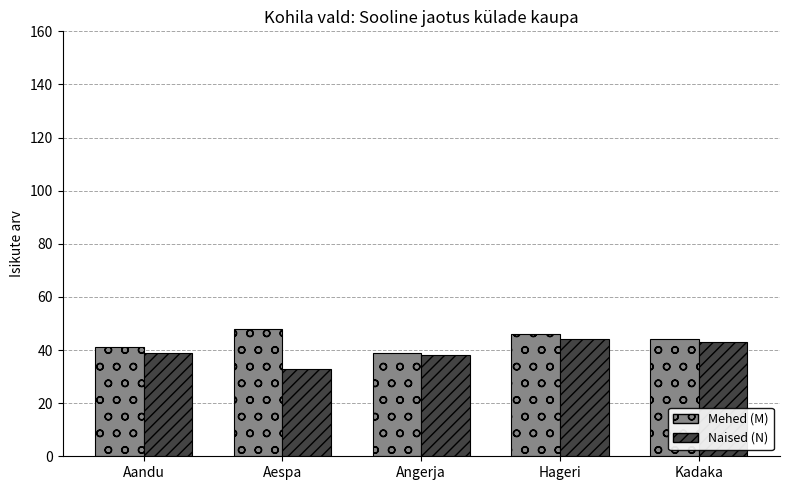

List the series in order of their overall mean, highest first.

Mehed (M), Naised (N)